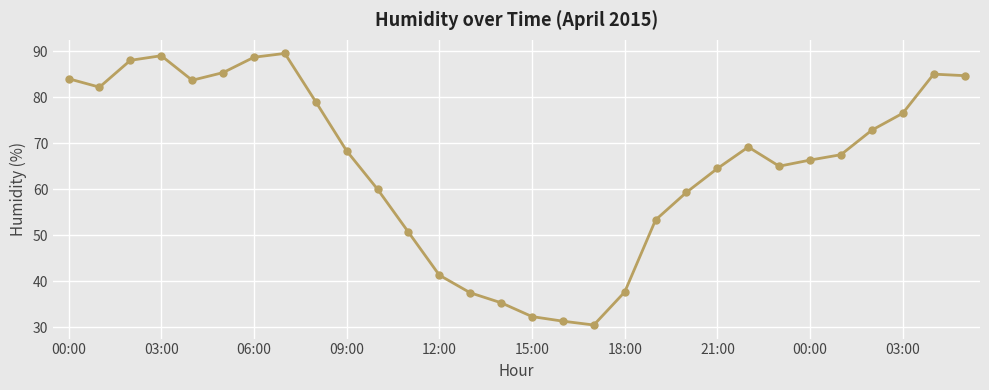

How many lines are shown in the chart?

1